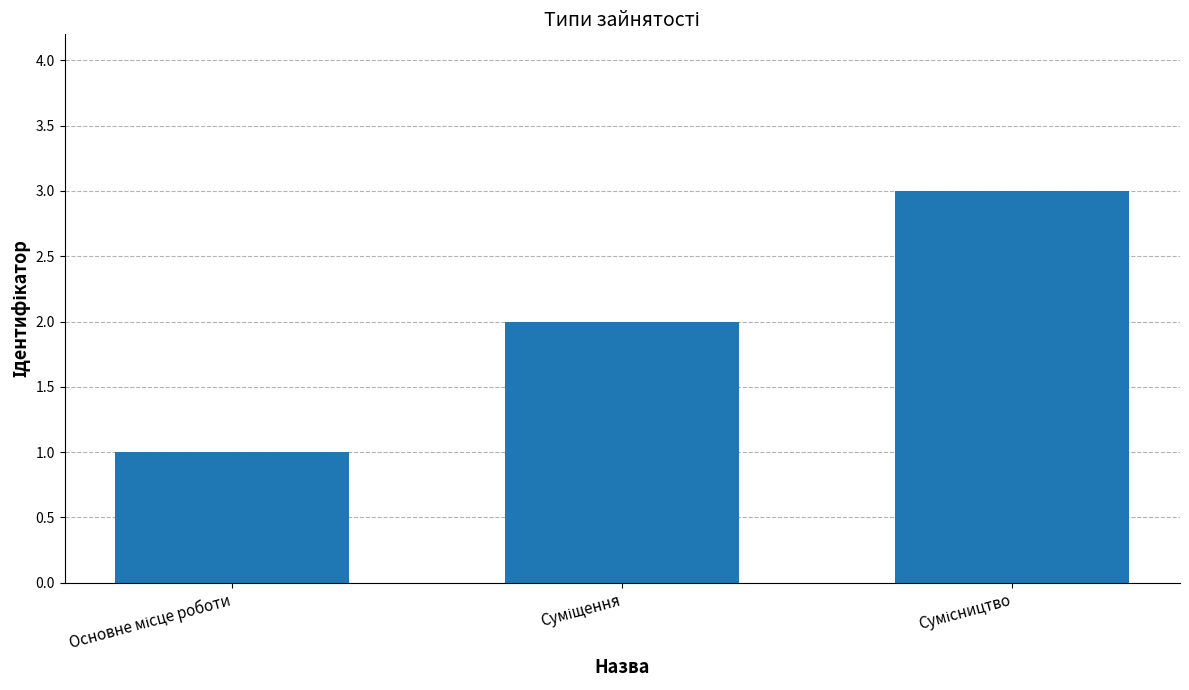

What is the maximum value shown in the chart?

3